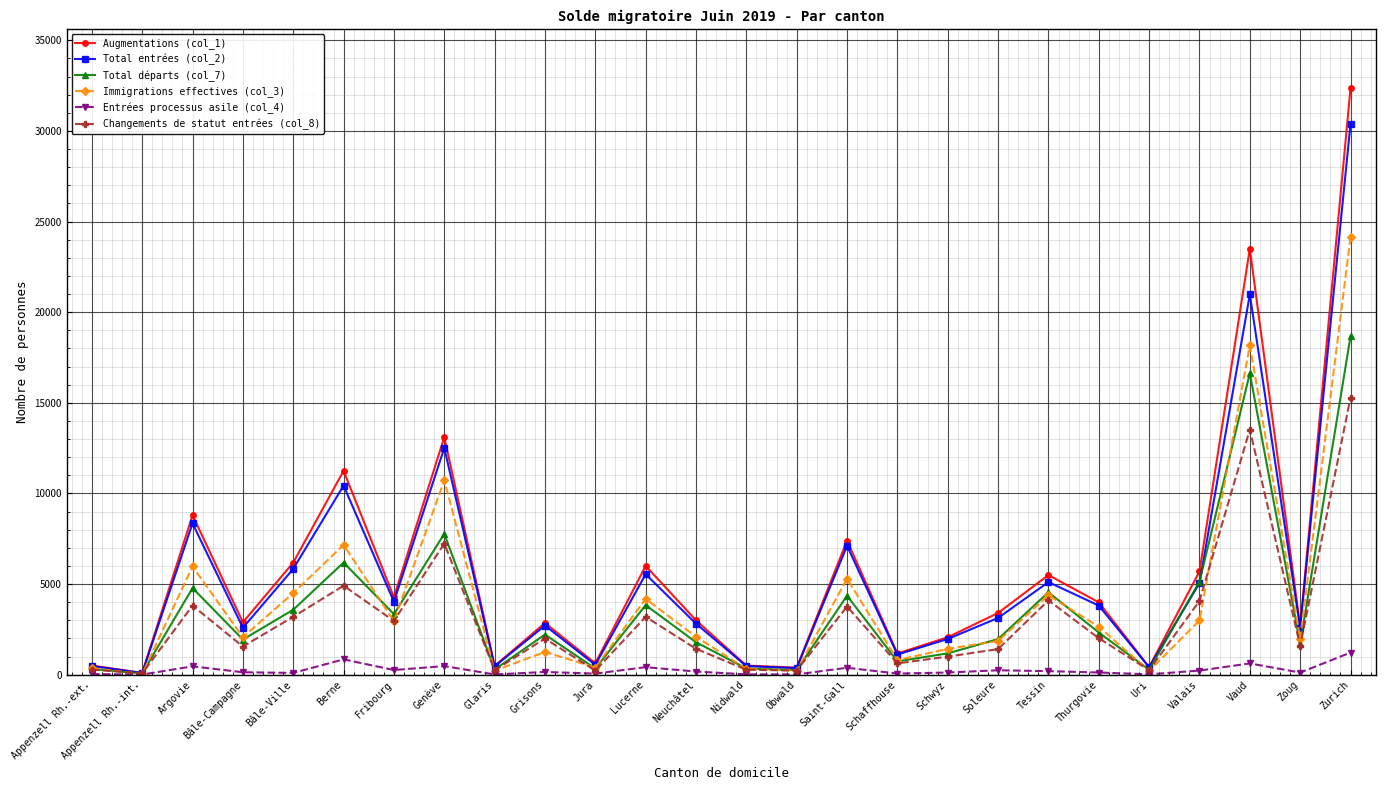

Is it true that Entrées processus asile (col_4) equals 100 at Bâle-Ville?

True